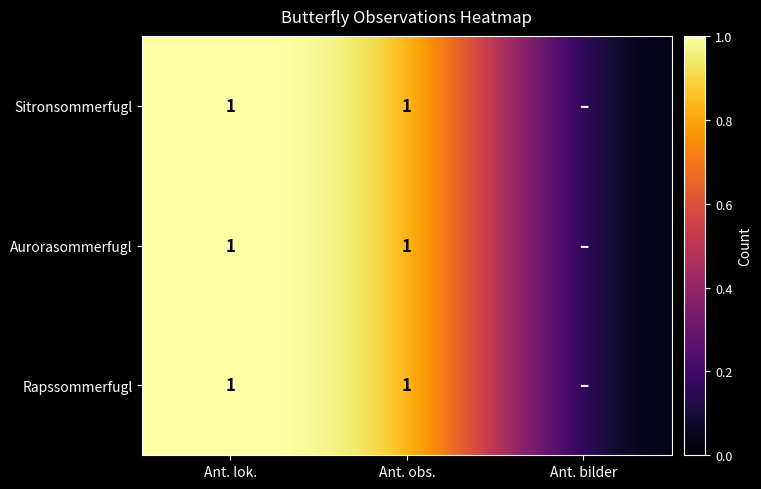

At how many categories does at least one series exceed 0?

2